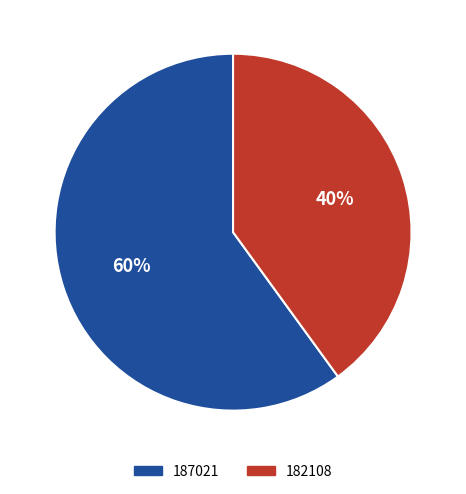

To the nearest percent, what is the average slice percentage?

50%